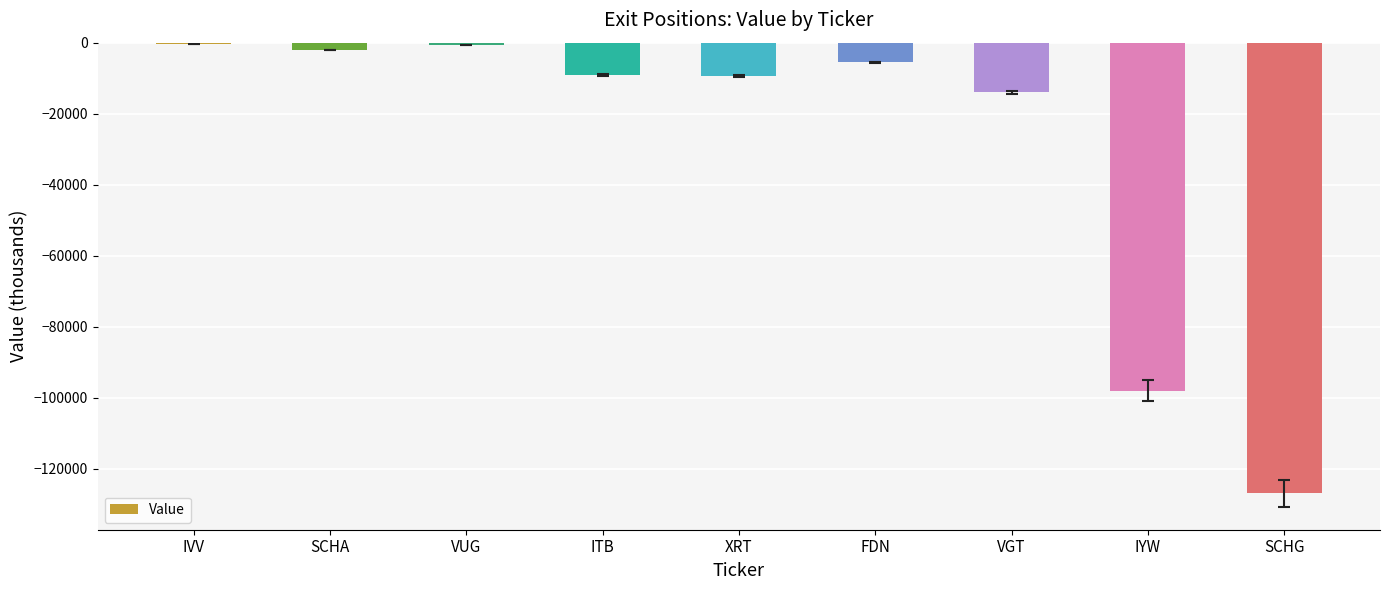

How many data points does each series have?

9